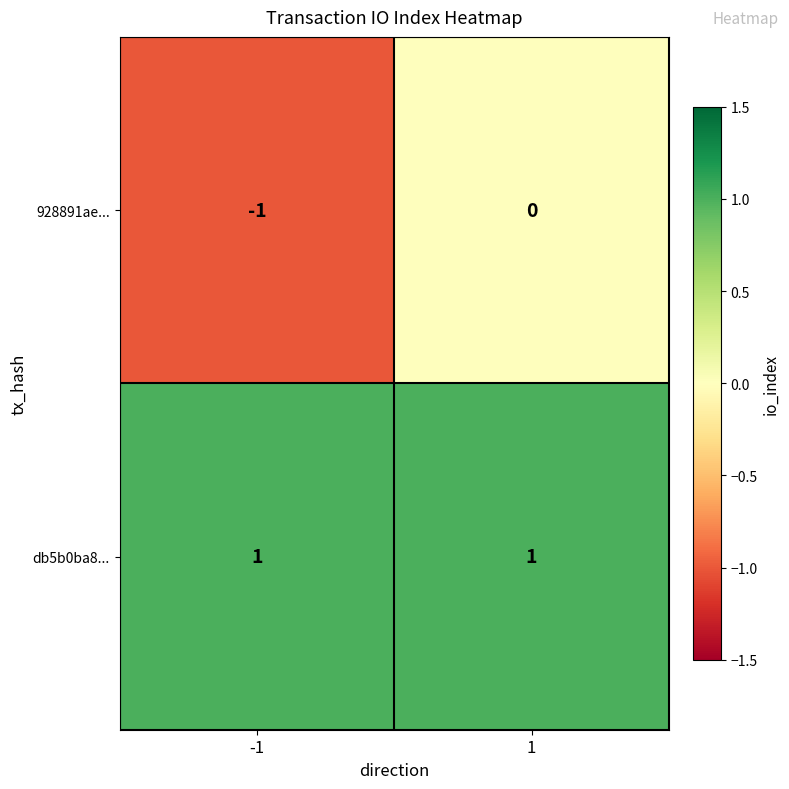

Is the value of 928891ae... at -1 greater than the value of db5b0ba8... at 1?

No